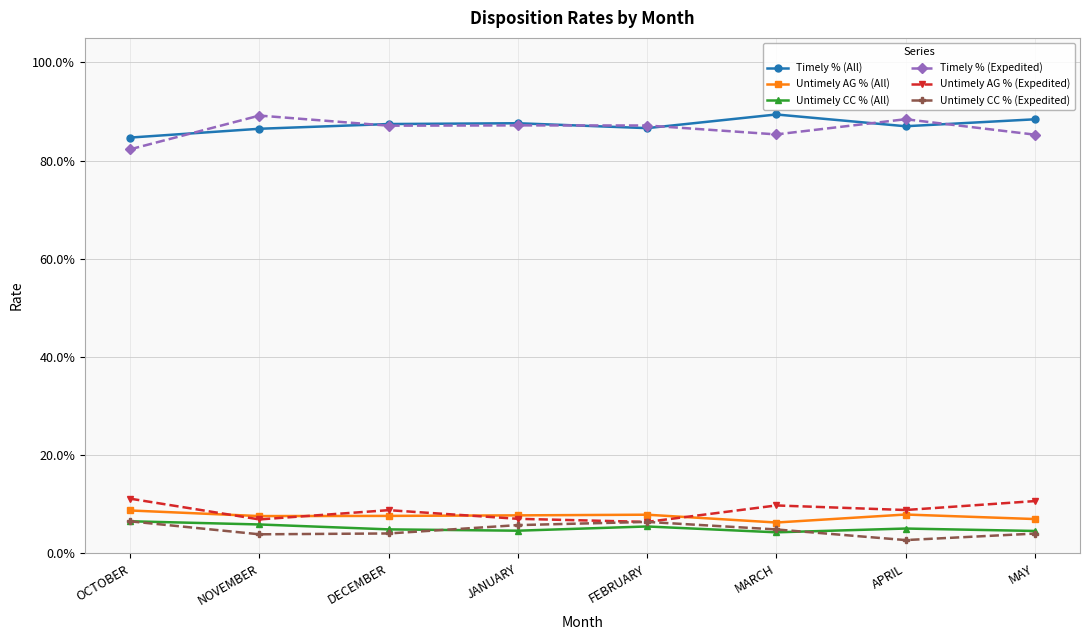

Reading left to right, extract all data points from this chart.

Timely % (All): 0.8	0.9	0.9	0.9	0.9	0.9	0.9	0.9
Untimely AG % (All): 0.1	0.1	0.1	0.1	0.1	0.1	0.1	0.1
Untimely CC % (All): 0.1	0.1	0.0	0.0	0.1	0.0	0.1	0.0
Timely % (Expedited): 0.8	0.9	0.9	0.9	0.9	0.9	0.9	0.9
Untimely AG % (Expedited): 0.1	0.1	0.1	0.1	0.1	0.1	0.1	0.1
Untimely CC % (Expedited): 0.1	0.0	0.0	0.1	0.1	0.0	0.0	0.0